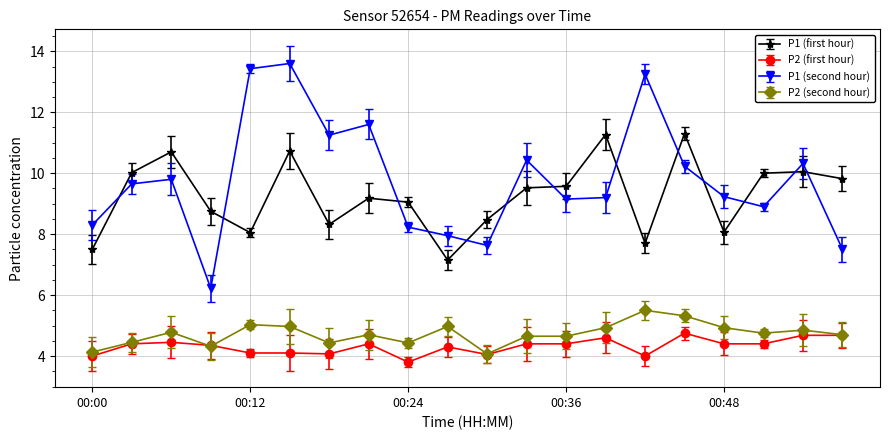

What is the greatest value displayed?

13.6